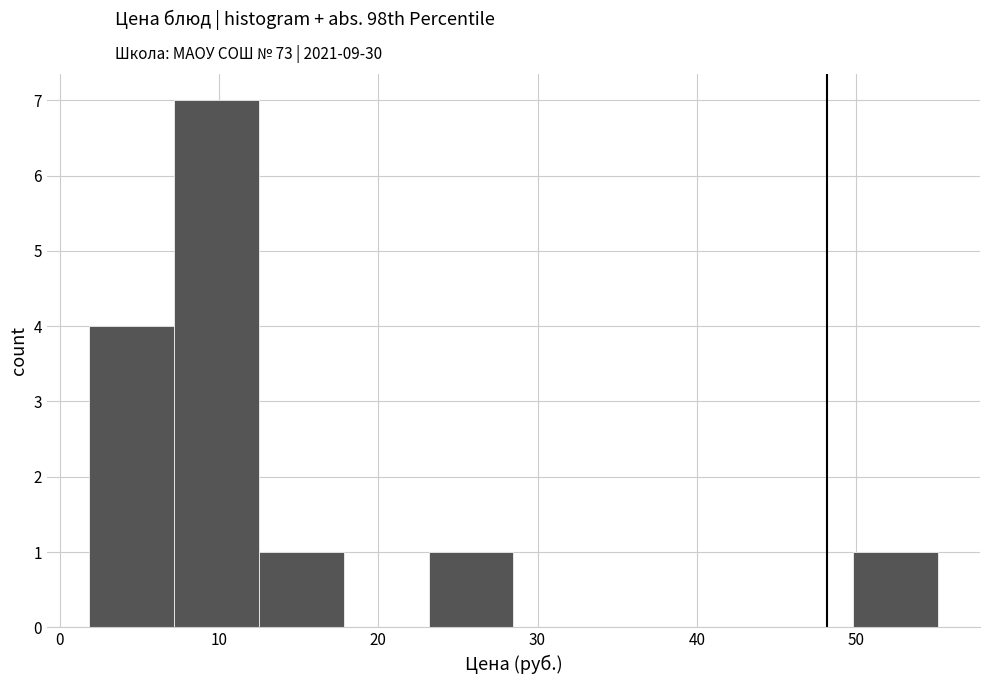

Reading left to right, transcribe this chart: for each bar, give the range it covers on the x-axis and its height. Neither the bar edges nor the heights are printed on the chart, so give them approximately, as read against the axes.

2 to 7: 4
7 to 13: 7
13 to 18: 1
18 to 23: 0
23 to 28: 1
28 to 34: 0
34 to 39: 0
39 to 44: 0
44 to 50: 0
50 to 55: 1